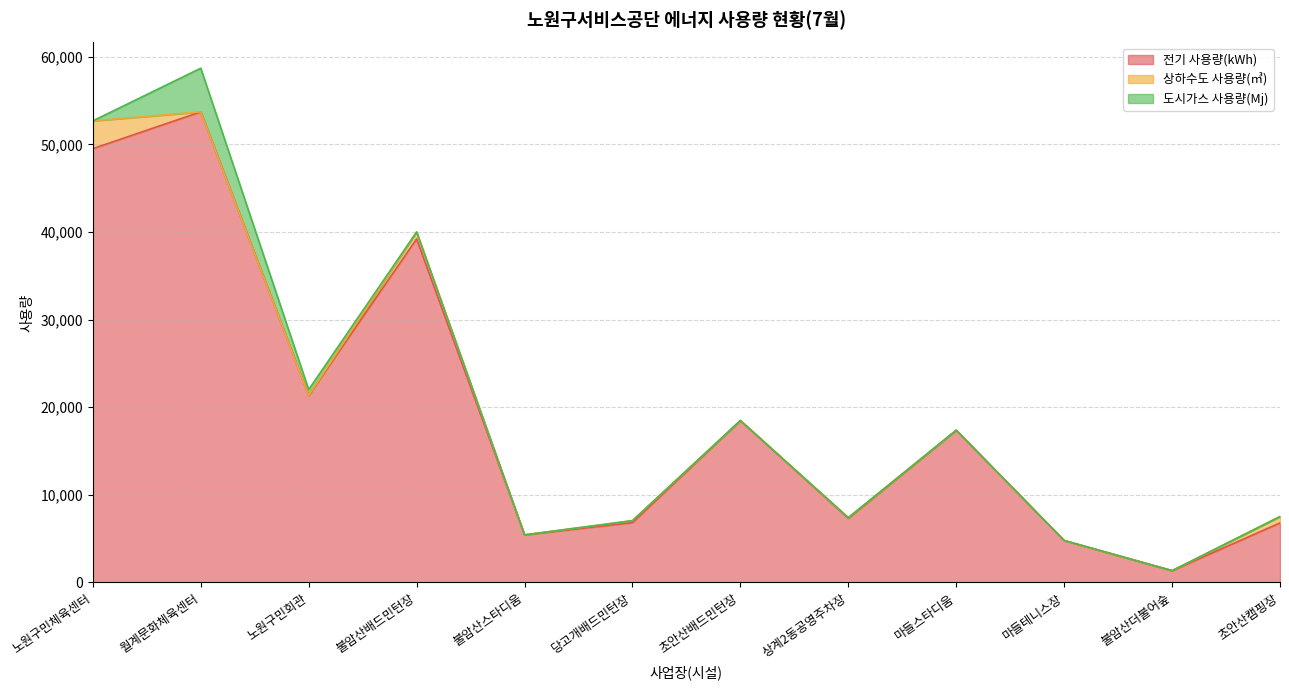

What is the label of the 6th point from the right?

초안산배드민턴장